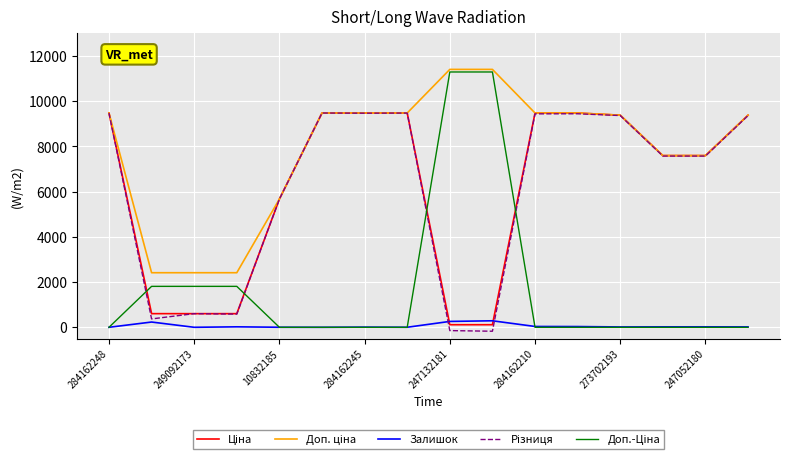

What is the maximum value shown in the chart?

11410.0